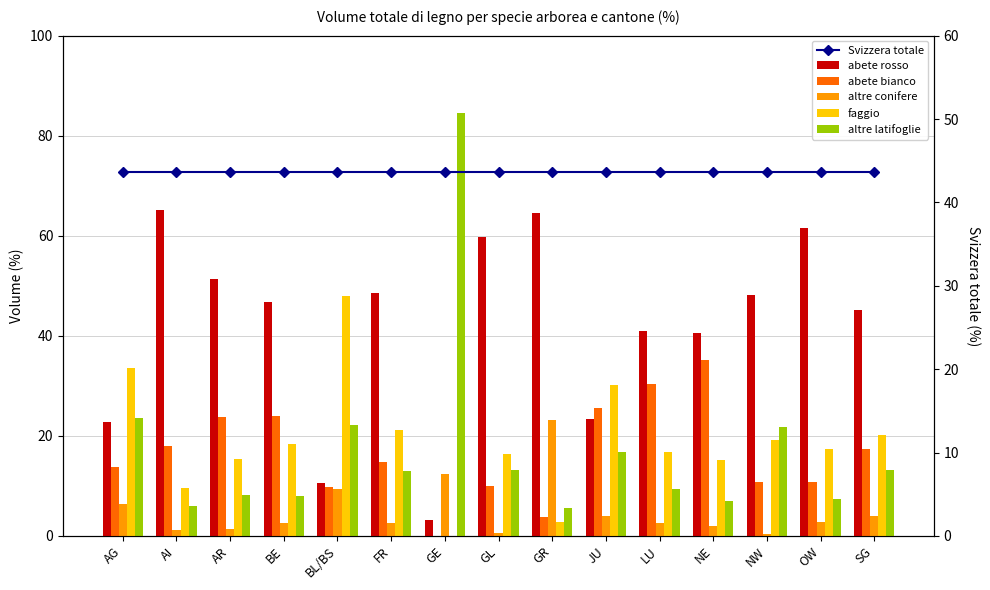

How many groups of bars are there?

15